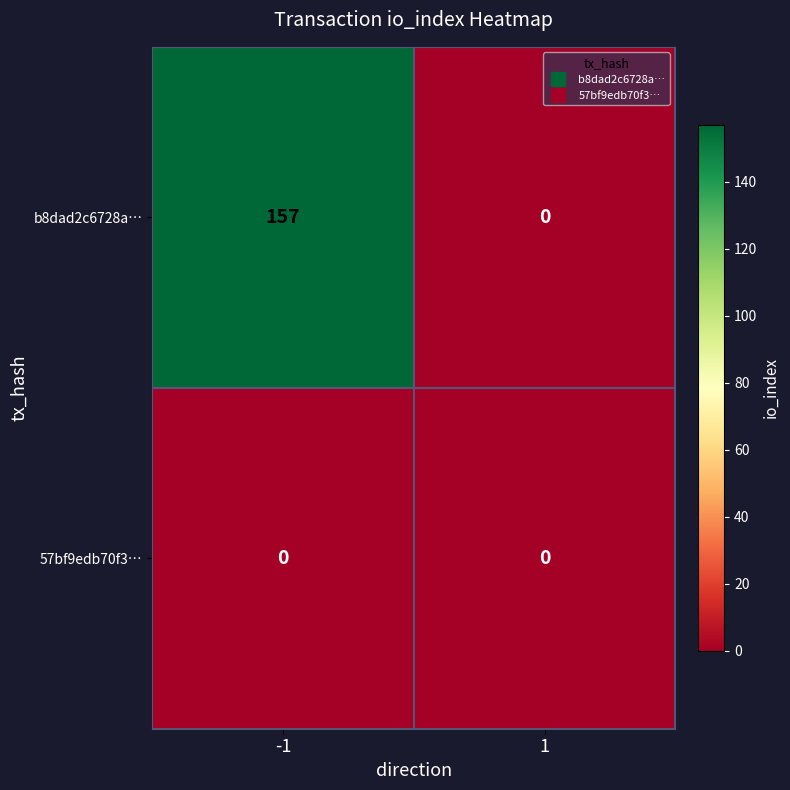

How many series are shown in this chart?

2